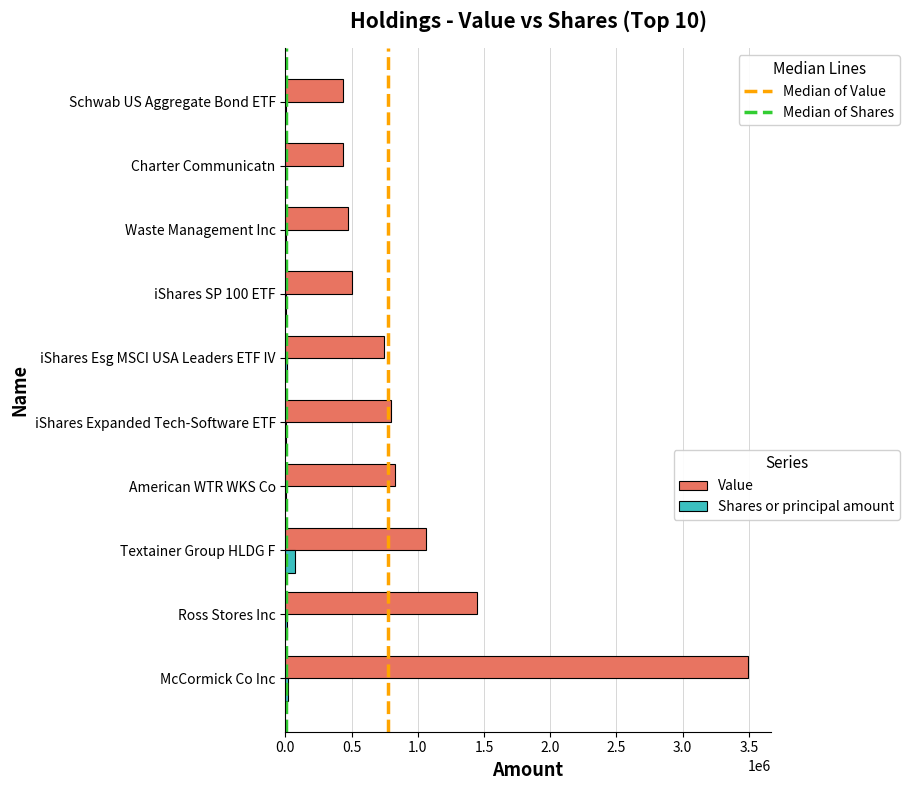

At which category is the sum across all series the highest?

McCormick Co Inc